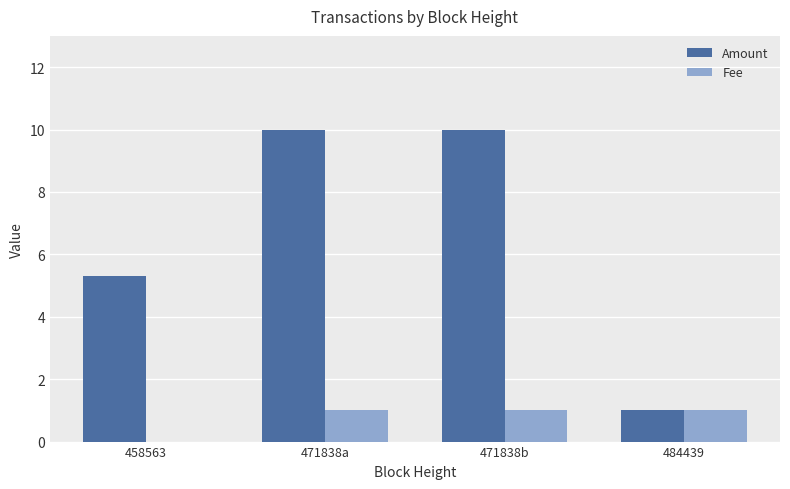

What is the greatest value displayed?

10.0